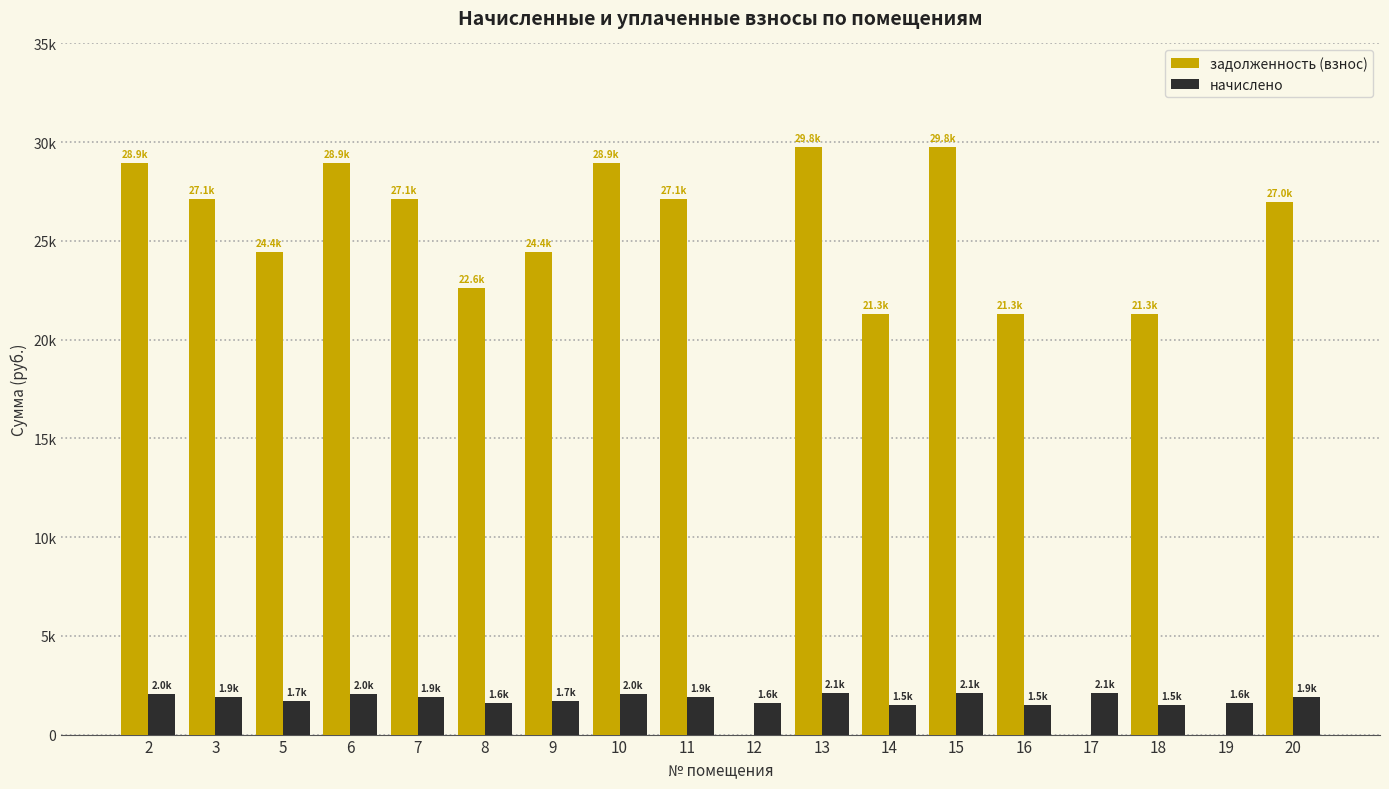

What are all the series names shown in the legend?

задолженность (взнос), начислено